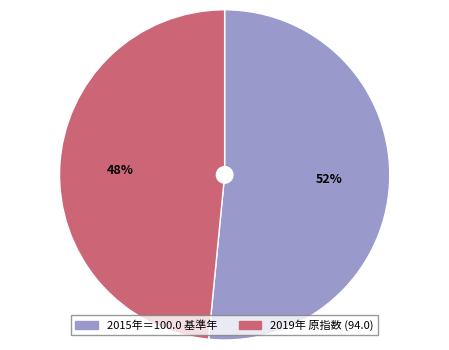

What is the ratio of the value at 48% to the value at 52%?

0.9